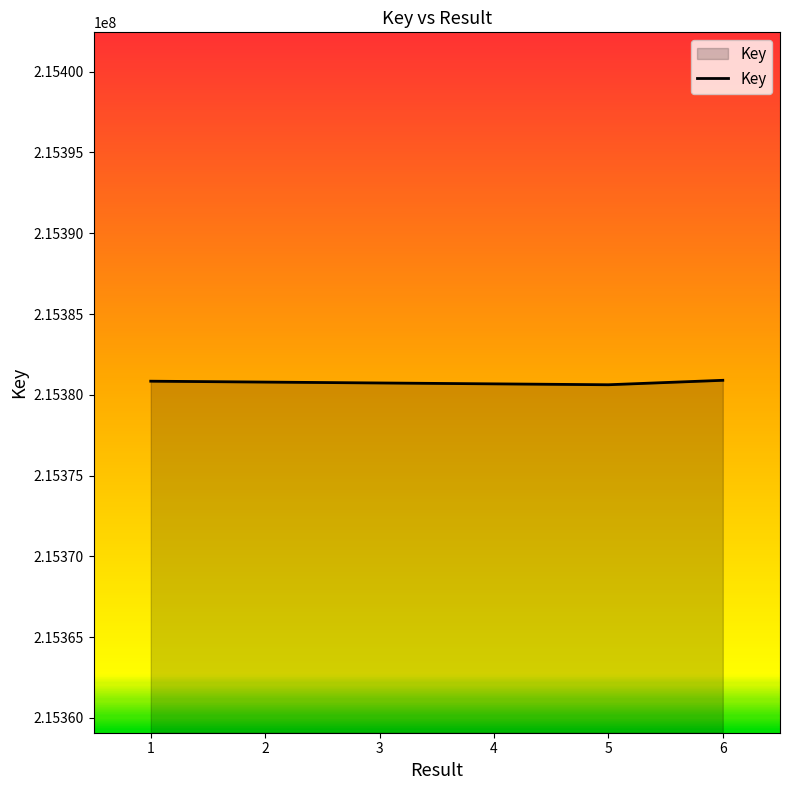

Is it true that the value at 5 is 215380624?

True